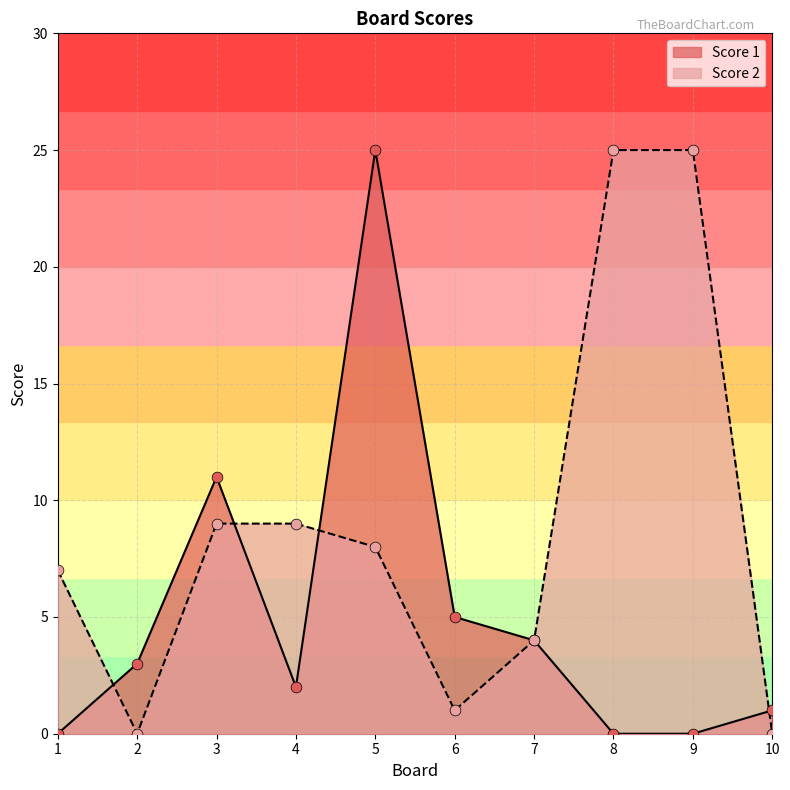

What is the total value across all series at 4?

11